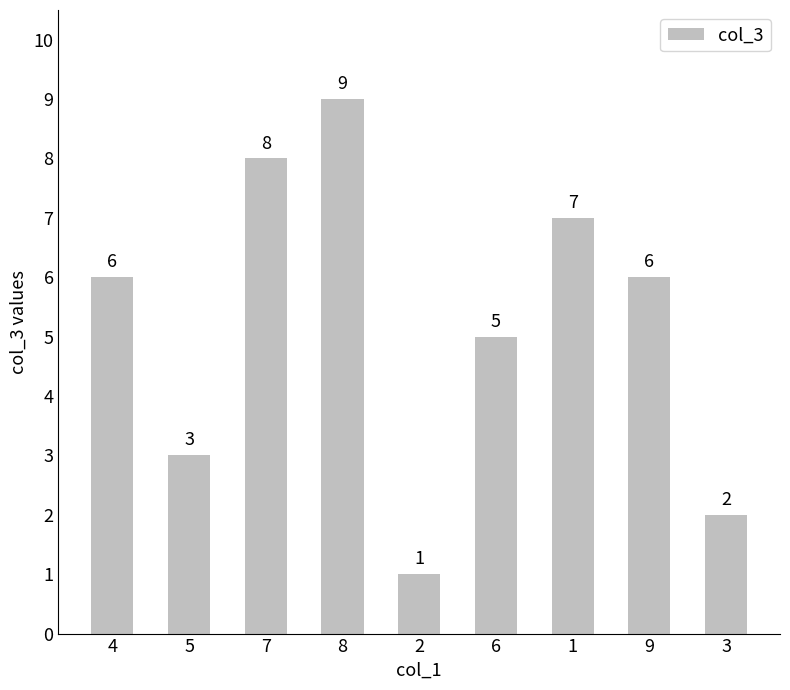

Approximately how many times larger is the value at 1 compared to 4?

1.2